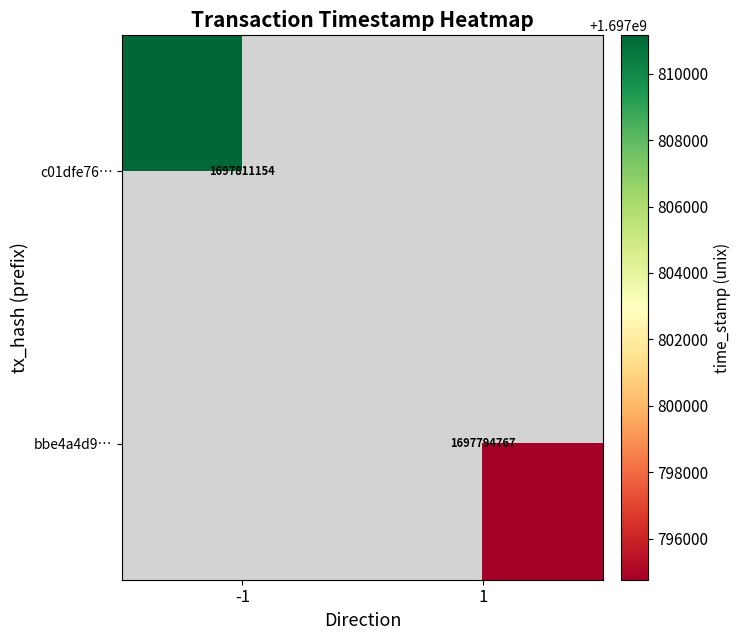

The value of c01dfe76… at -1 is 1697811154. True or false?

True